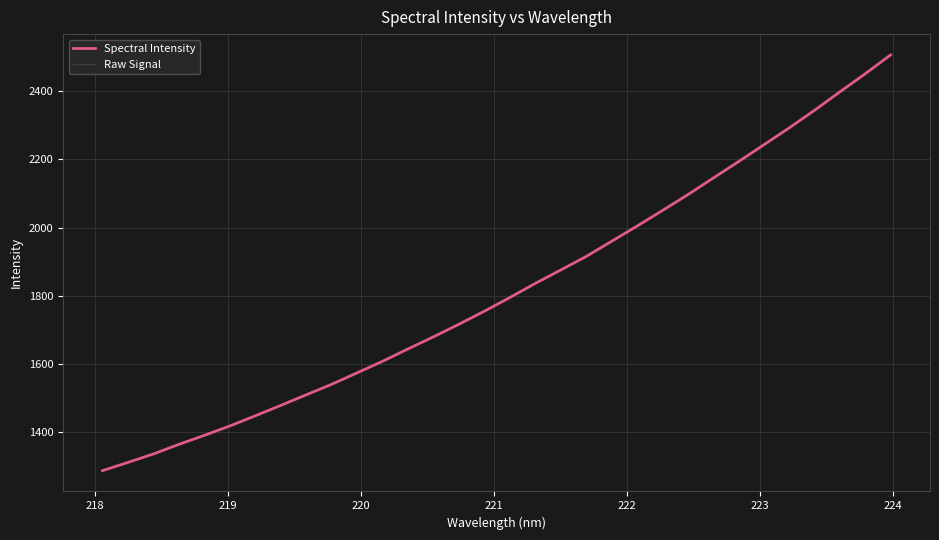

Reading left to right, what are all the values shown in this chart?

Spectral Intensity: 1287.9	1312.0	1336.8	1364.9	1391.3	1418.7	1448.5	1478.8	1509.9	1540.7	1574.2	1608.1	1644.2	1679.7	1716.5	1754.6	1794.6	1835.9	1875.1	1914.7	1959.1	2003.6	2049.3	2095.6	2144.3	2192.6	2242.0	2291.7	2343.4	2397.4	2450.6	2505.9
Raw Signal: 1287.9	1312.0	1336.8	1364.9	1391.3	1418.7	1448.5	1478.8	1509.9	1540.7	1574.2	1608.1	1644.2	1679.7	1716.5	1754.6	1794.6	1835.9	1875.1	1914.7	1959.1	2003.6	2049.3	2095.6	2144.3	2192.6	2242.0	2291.7	2343.4	2397.4	2450.6	2505.9